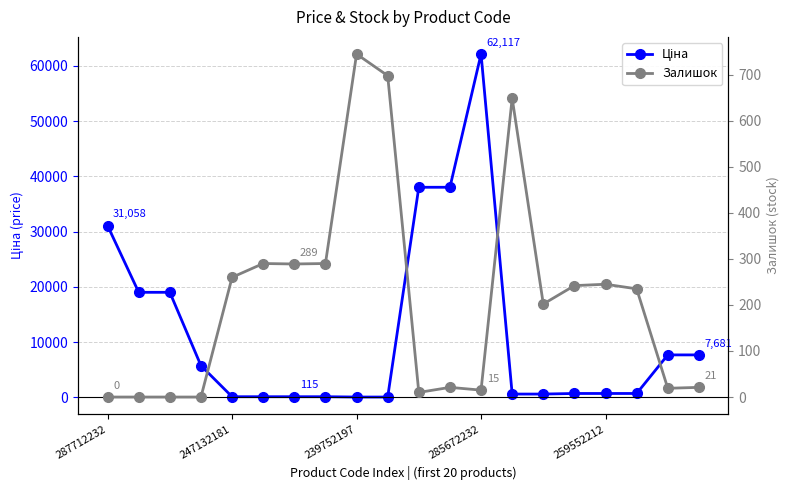

What is the sum of all Ціна values?

232182.0